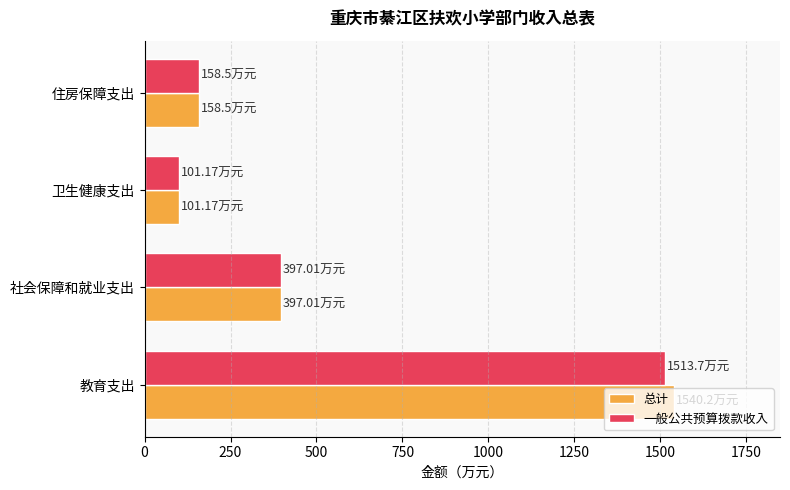

What is the difference between the maximum and minimum values in the 一般公共预算拨款收入 series?

1412.5